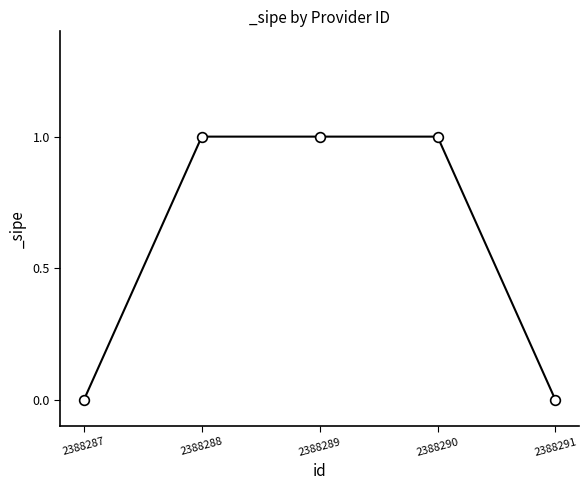

The chart shows a value of 0 at 2388287. True or false?

True